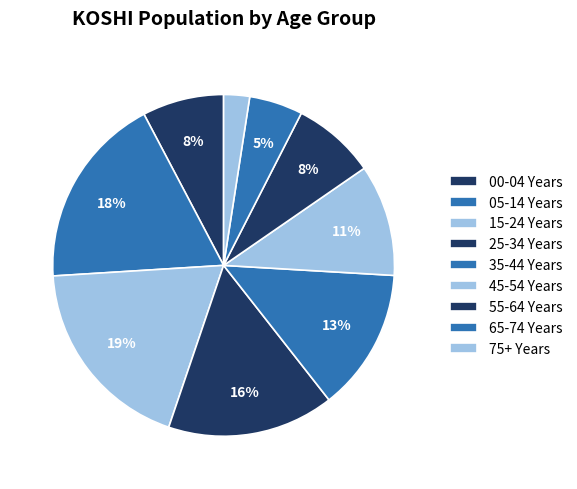

What is the smallest slice in the pie chart?

75+ Years